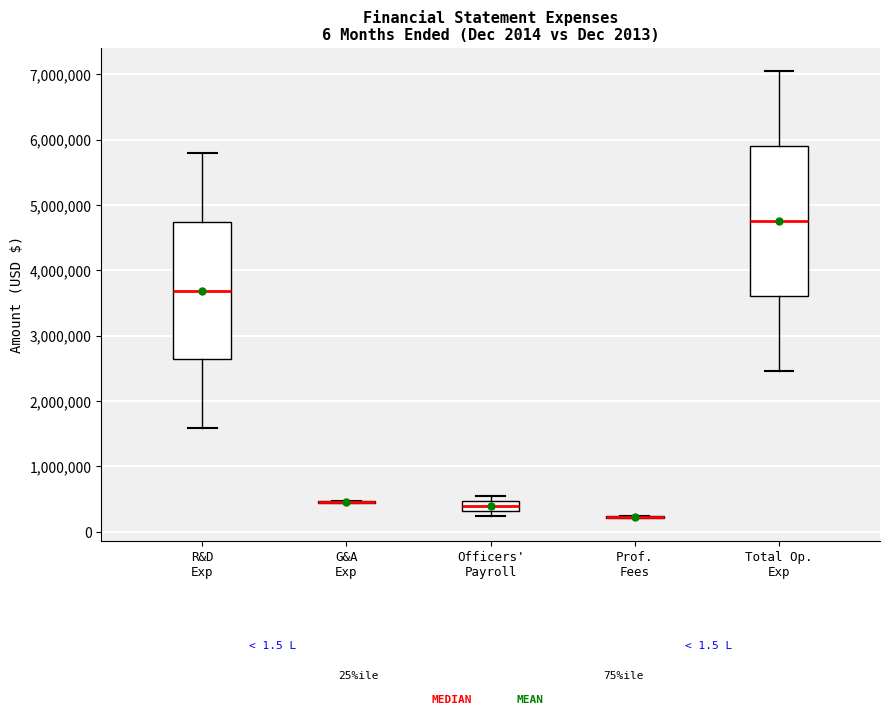

Where is the lower edge of the box for Officers' Payroll on the y-axis? The values are not printed on the chart, so give them approximately, as read against the axis.

300000